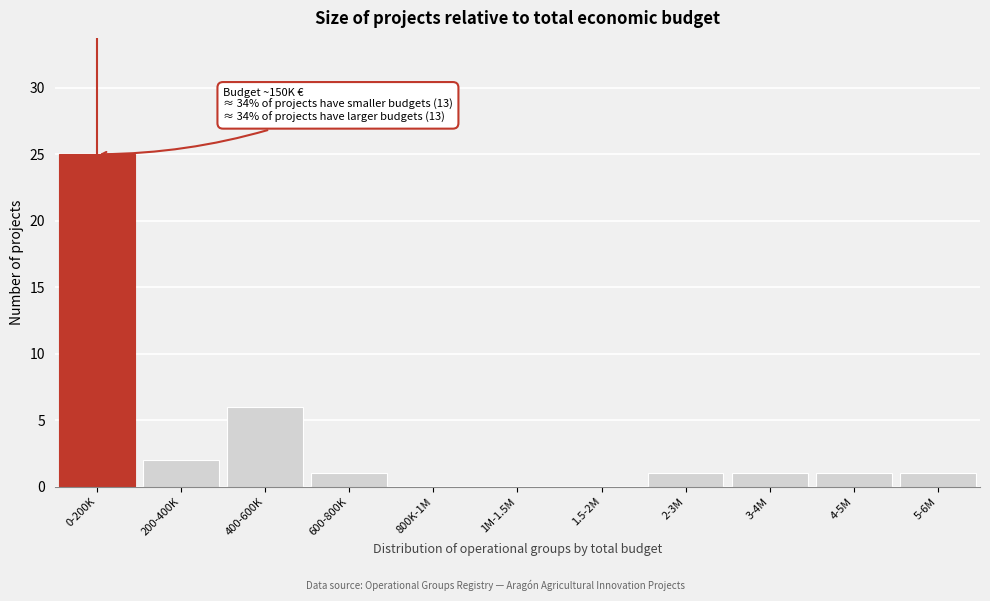

Reading left to right, transcribe all the data shown in this chart.

0-200K=25	200-400K=2	400-600K=6	600-800K=1	800K-1M=0	1M-1.5M=0	1.5-2M=0	2-3M=1	3-4M=1	4-5M=1	5-6M=1